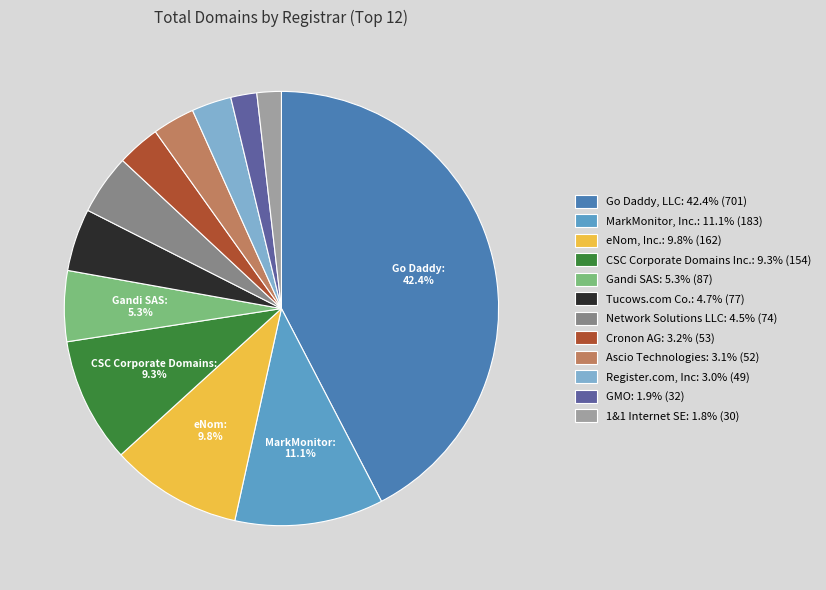

Is there any slice that represents more than half of the pie?

No